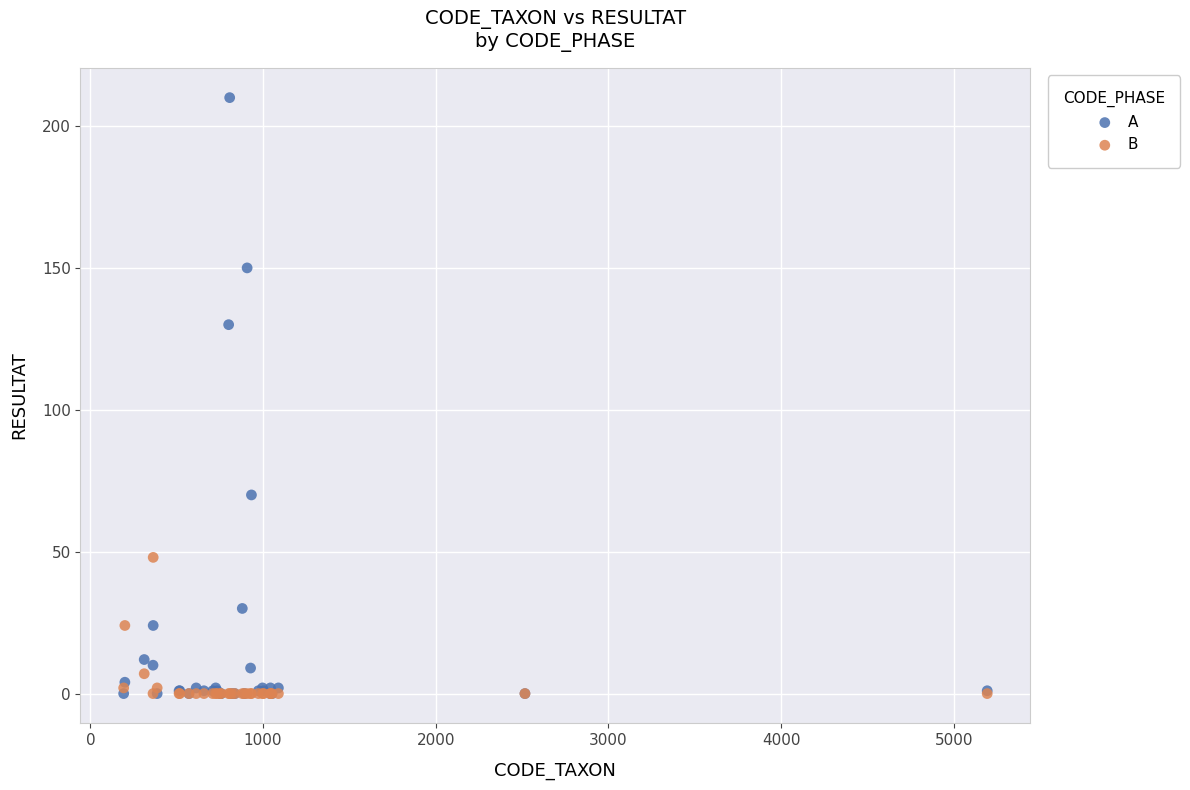

Which series contains the highest Y value?

A